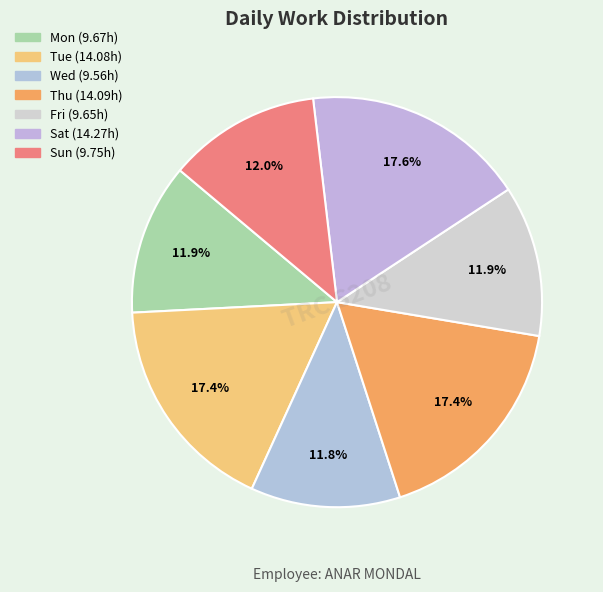

Does Wed account for over 50% of the chart?

No